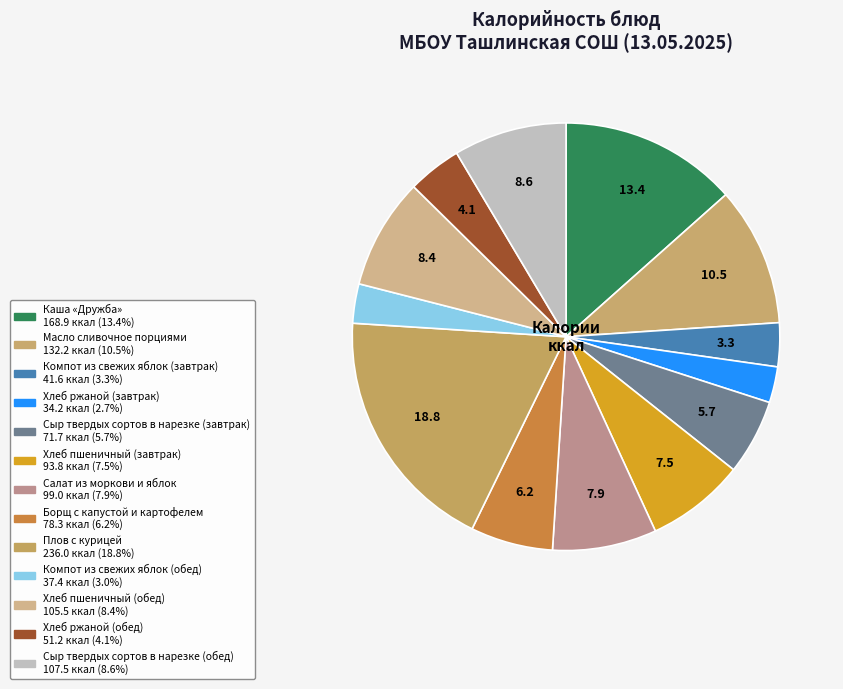

Which category has the biggest portion of the pie?

Плов с курицей